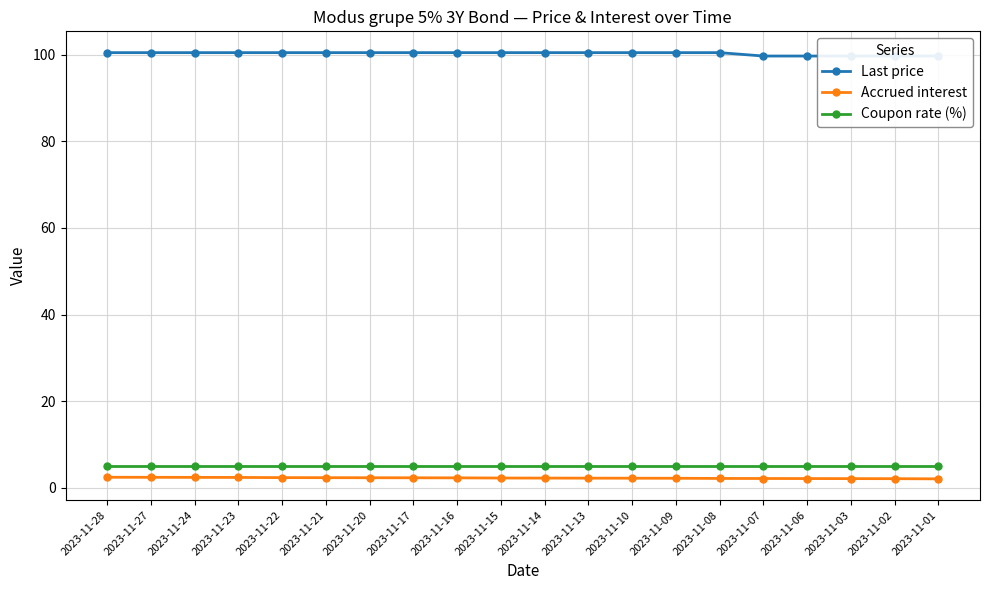

At which category is the sum across all series the highest?

2023-11-28